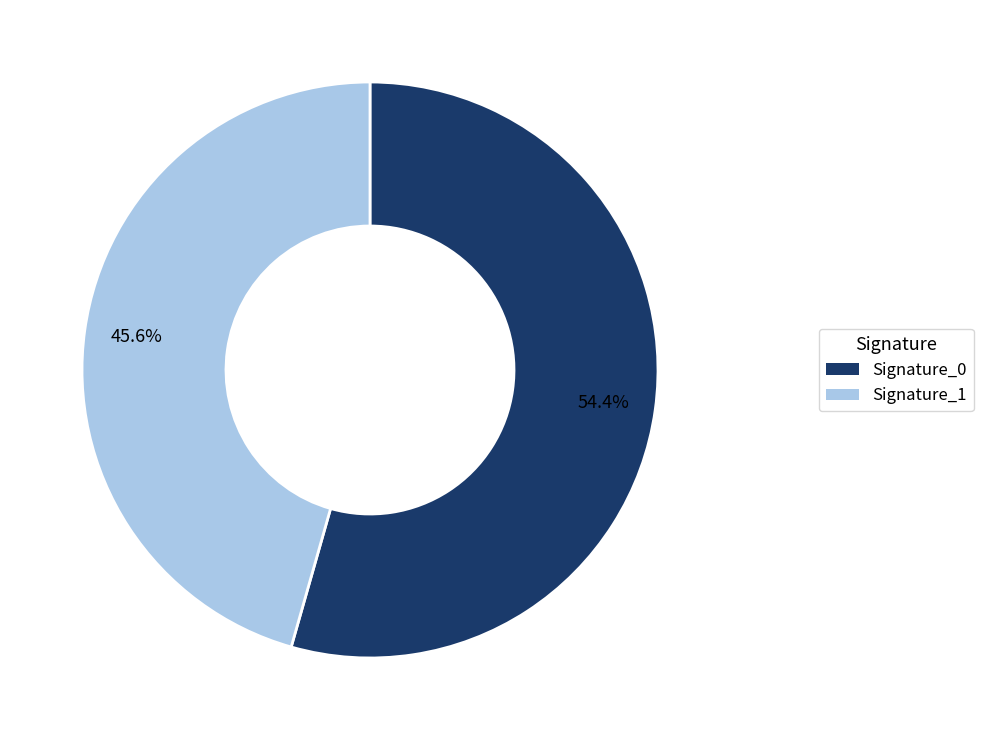

How many segments does this pie chart have?

2